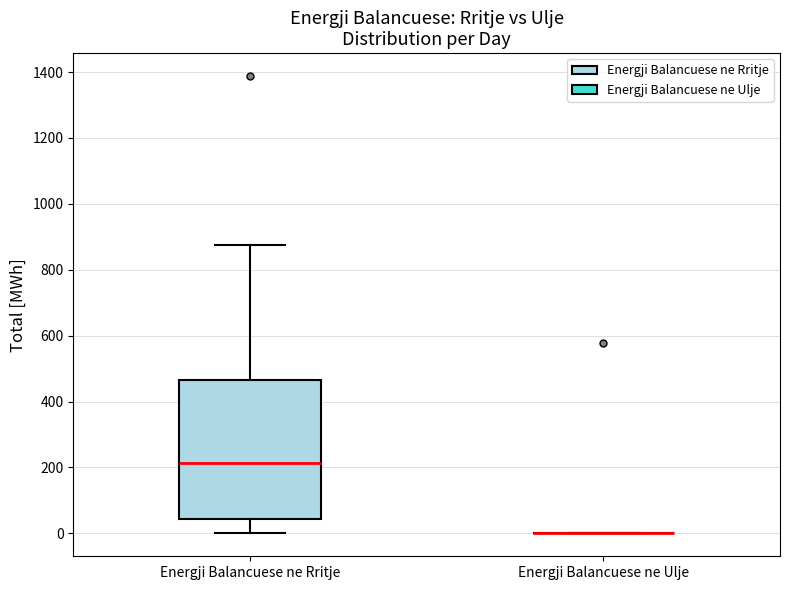

Comparing the boxes themselves (not the whiskers), which one is the tallest?

Energji Balancuese ne Rritje